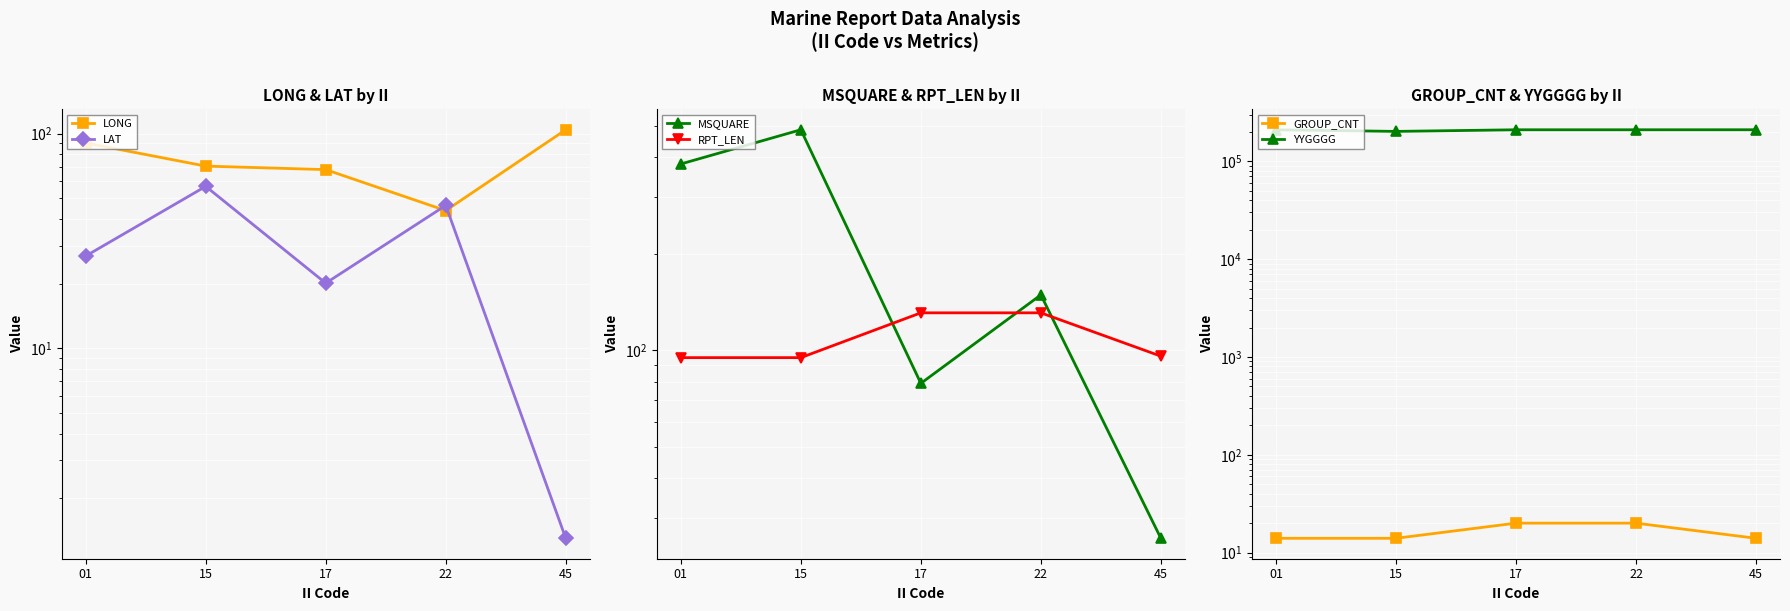

Rank the series by their maximum value, from lowest to highest.

GROUP_CNT, LAT, LONG, RPT_LEN, MSQUARE, YYGGGG